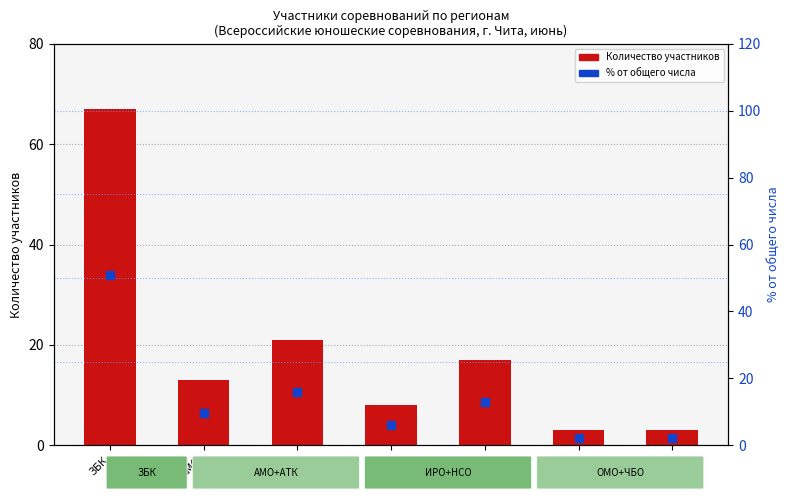

What are all the series names shown in the legend?

Количество участников, % от общего числа